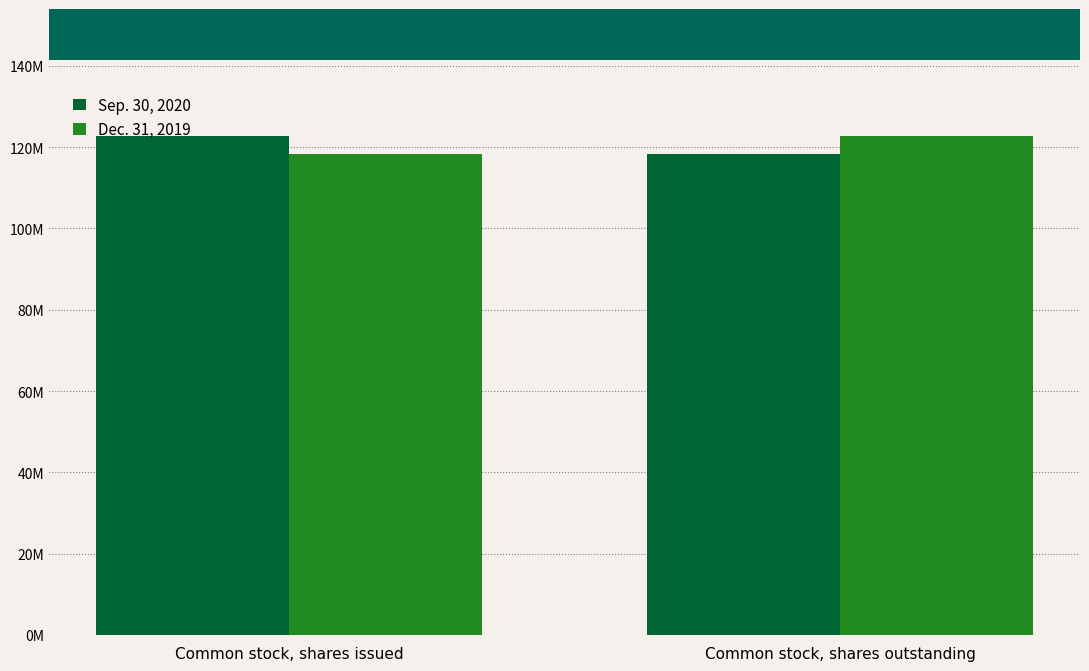

Which category has the lowest value across all series?

Common stock, shares outstanding